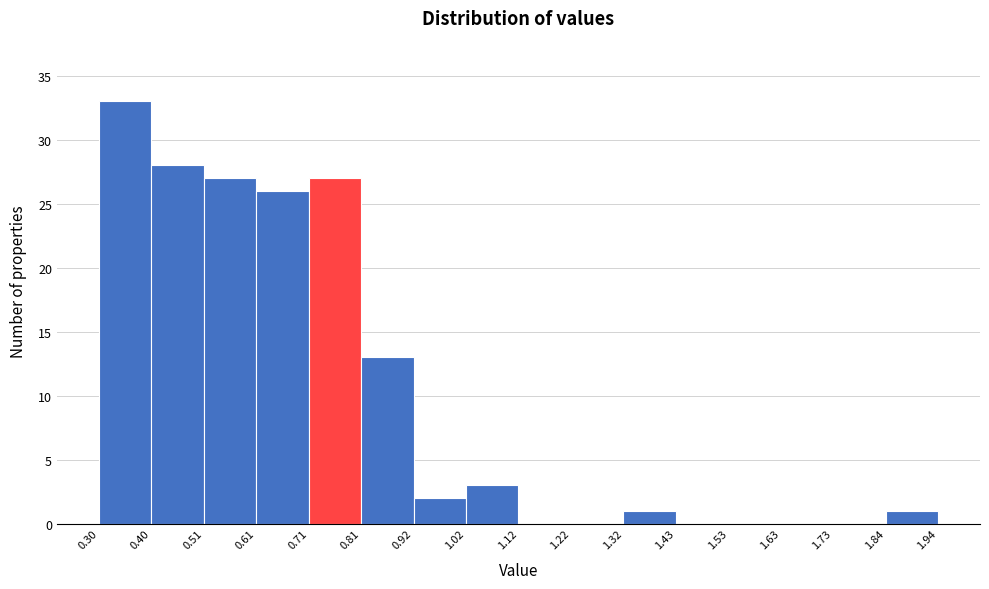

Reading left to right, list every bar in this chart as the range it spans on the x-axis followed by its height. The values are not printed on the chart, so give them approximately, as read against the axis.

0.30 to 0.40: 33
0.40 to 0.51: 28
0.51 to 0.61: 27
0.61 to 0.71: 26
0.71 to 0.81: 27
0.81 to 0.92: 13
0.92 to 1.02: 2
1.02 to 1.12: 3
1.12 to 1.22: 0
1.22 to 1.32: 0
1.32 to 1.43: 1
1.43 to 1.53: 0
1.53 to 1.63: 0
1.63 to 1.73: 0
1.73 to 1.84: 0
1.84 to 1.94: 1